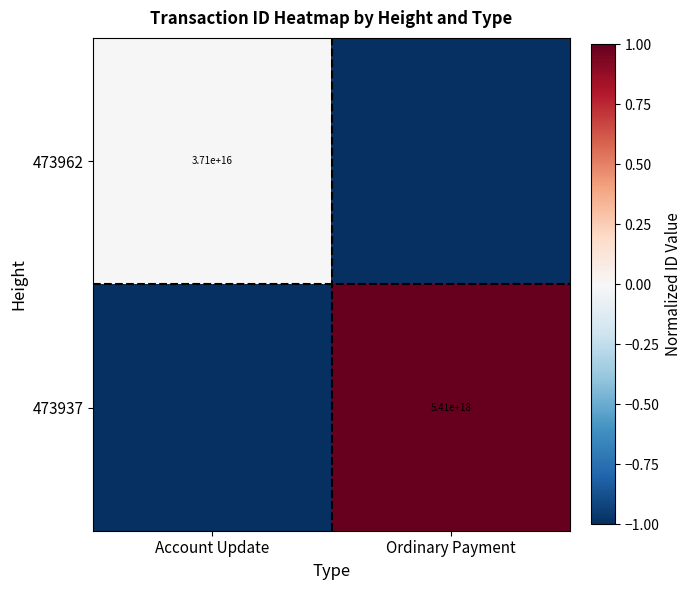

Is it true that 473962 equals 54868271177299672 at Account Update?

False